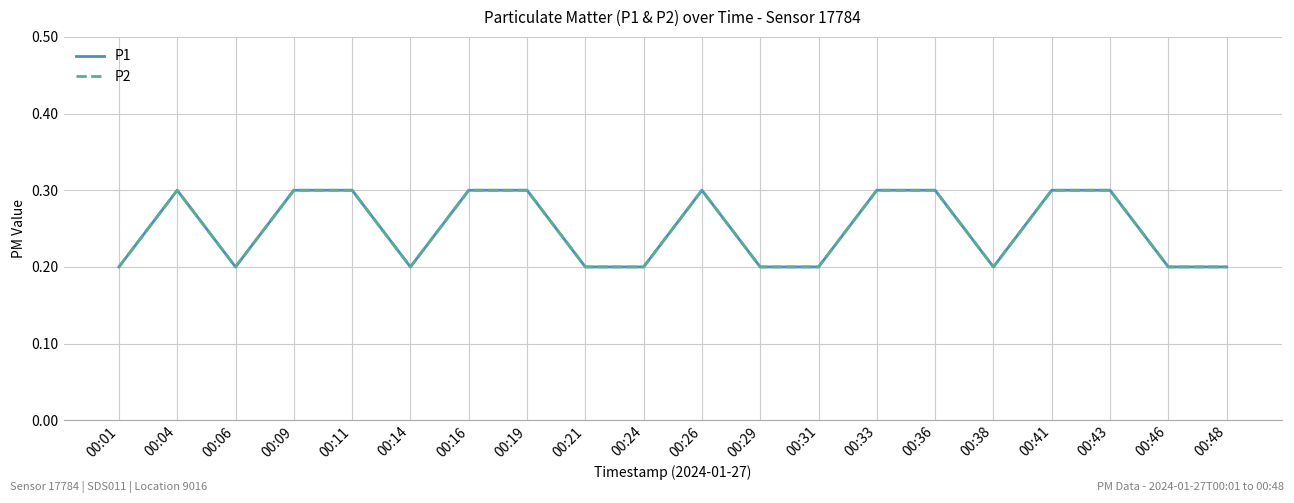

Does the chart display data point markers on the line(s)?

No